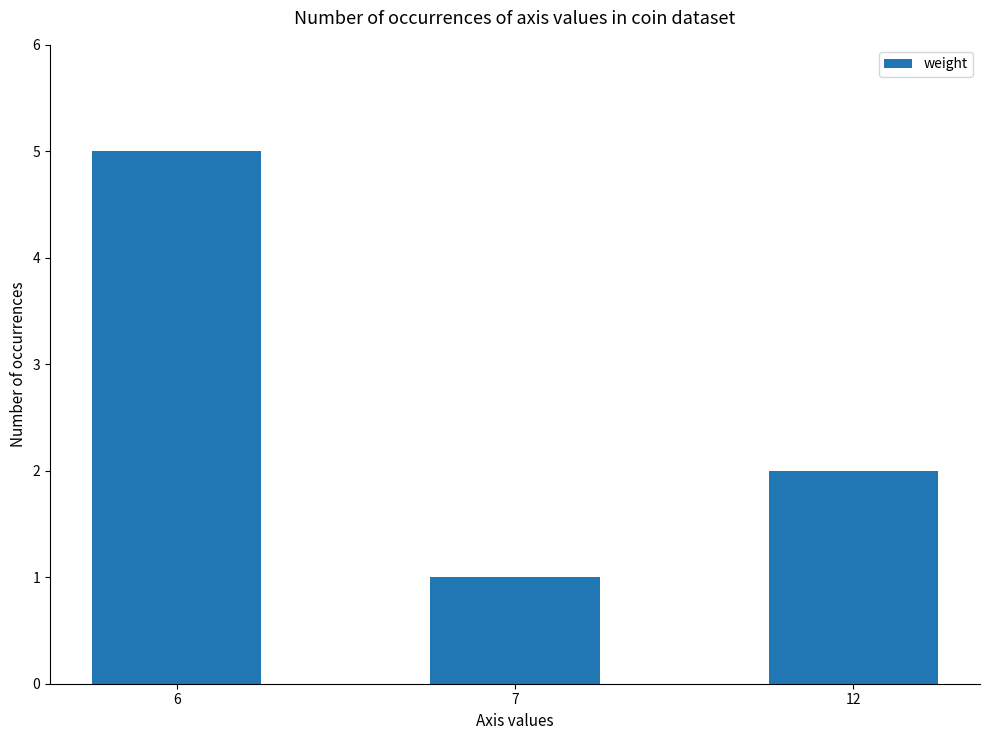

What is the average value?

3